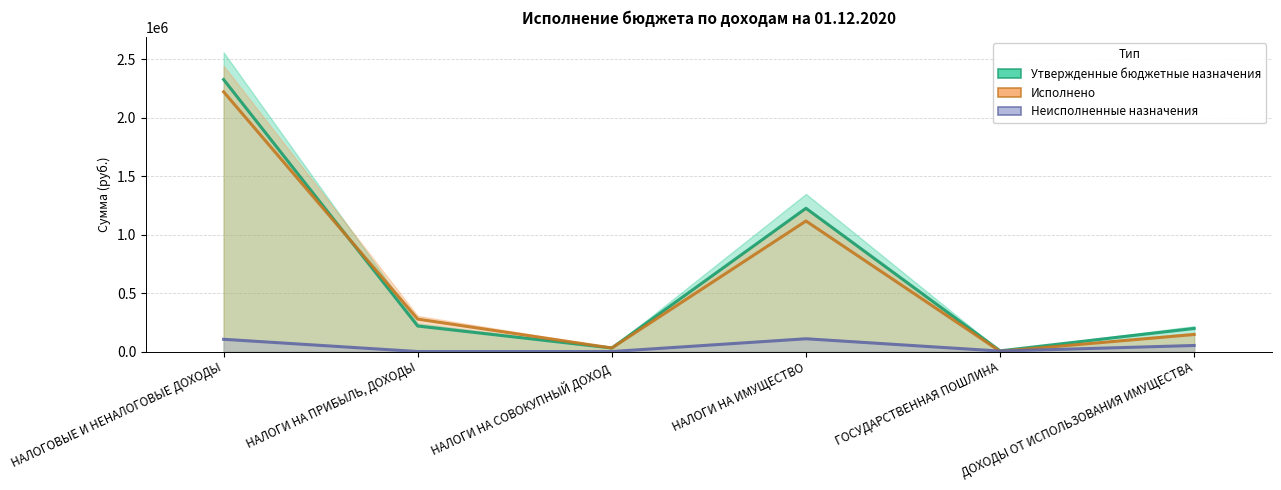

Count the number of data series in this chart.

3